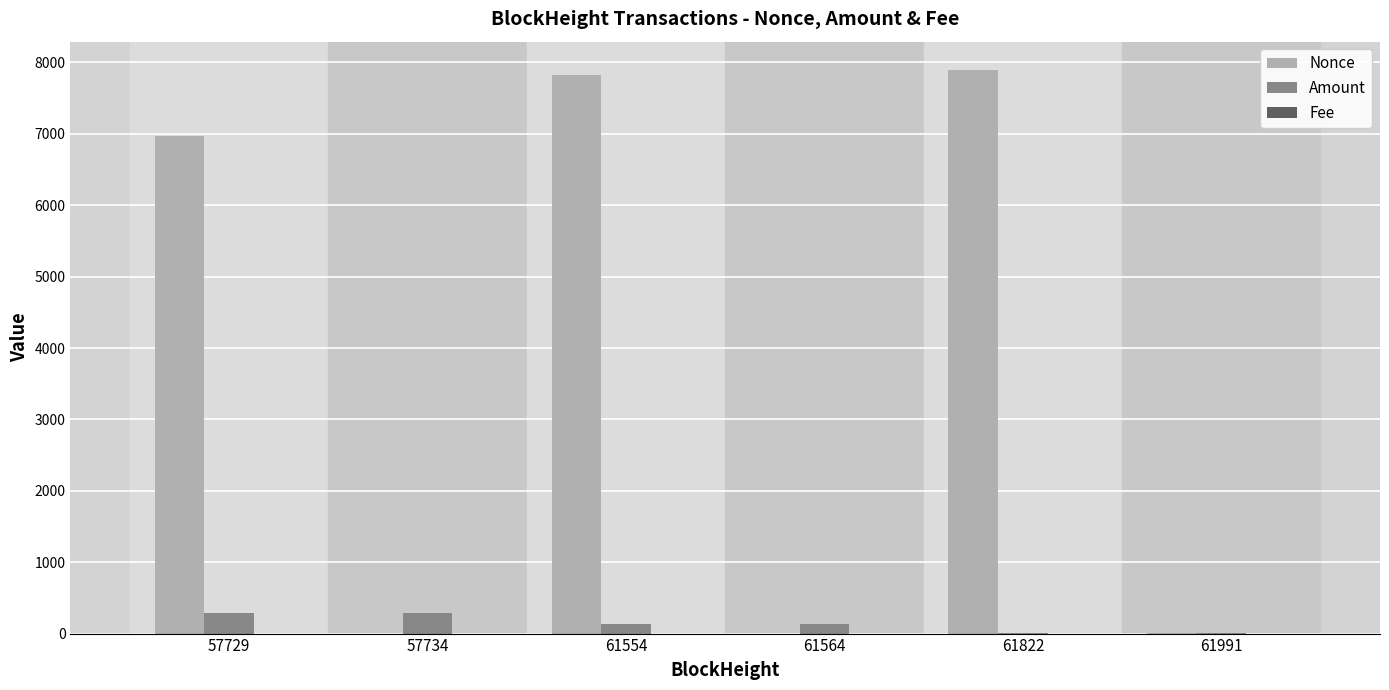

The value of Nonce at 57729 is 6974.0. True or false?

True